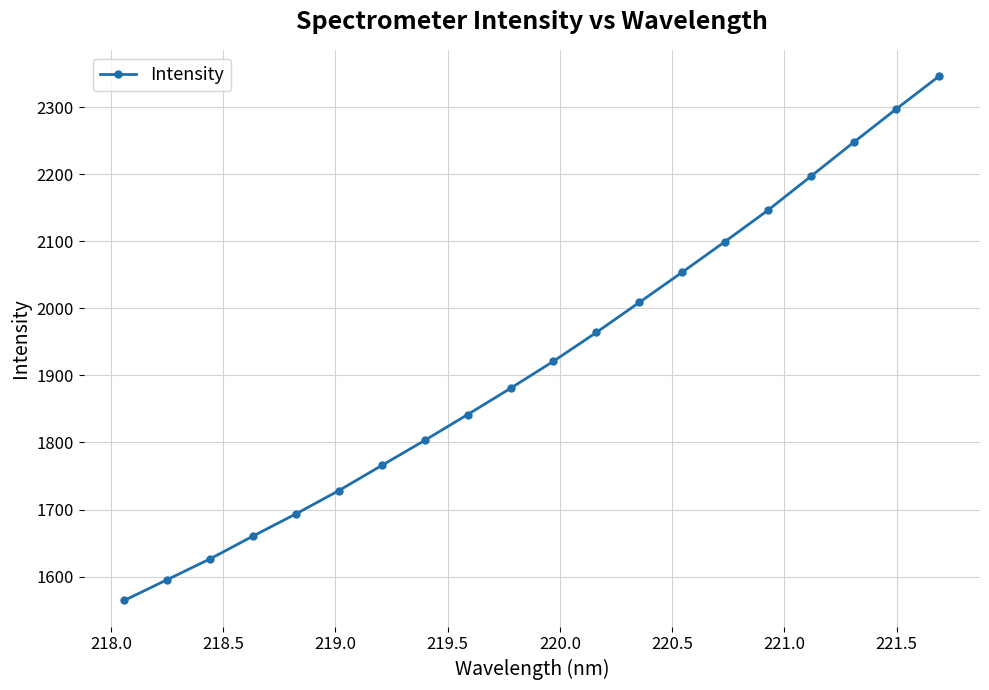

Reading right to left, list all the values displayed in this chart.

2346.2	2297.2	2247.2	2196.5	2146.0	2099.3	2053.6	2008.6	1963.9	1921.0	1880.7	1841.6	1803.1	1765.8	1728.3	1693.6	1660.5	1626.5	1595.5	1564.6